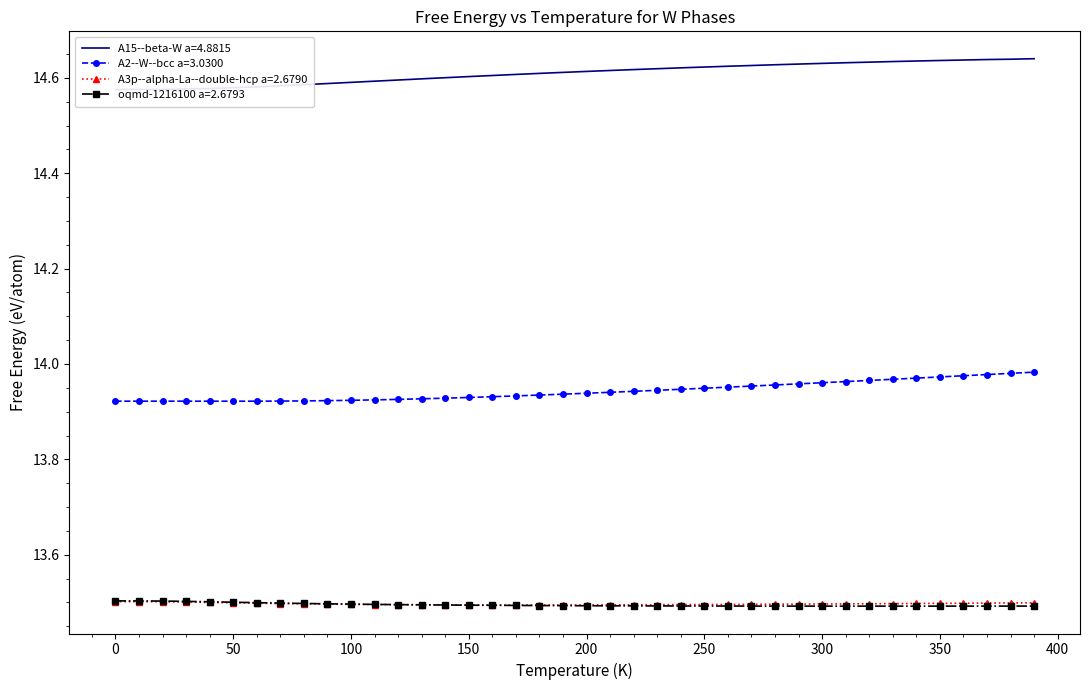

Reading left to right, what are all the values shown in this chart?

A15--beta-W a=4.8815: 14.6	14.6	14.6	14.6	14.6	14.6	14.6	14.6	14.6	14.6	14.6	14.6	14.6	14.6	14.6	14.6	14.6	14.6	14.6	14.6	14.6	14.6	14.6	14.6	14.6	14.6	14.6	14.6	14.6	14.6	14.6	14.6	14.6	14.6	14.6	14.6	14.6	14.6	14.6	14.6
A2--W--bcc a=3.0300: 13.9	13.9	13.9	13.9	13.9	13.9	13.9	13.9	13.9	13.9	13.9	13.9	13.9	13.9	13.9	13.9	13.9	13.9	13.9	13.9	13.9	13.9	13.9	13.9	13.9	13.9	14.0	14.0	14.0	14.0	14.0	14.0	14.0	14.0	14.0	14.0	14.0	14.0	14.0	14.0
A3p--alpha-La--double-hcp a=2.6790: 13.5	13.5	13.5	13.5	13.5	13.5	13.5	13.5	13.5	13.5	13.5	13.5	13.5	13.5	13.5	13.5	13.5	13.5	13.5	13.5	13.5	13.5	13.5	13.5	13.5	13.5	13.5	13.5	13.5	13.5	13.5	13.5	13.5	13.5	13.5	13.5	13.5	13.5	13.5	13.5
oqmd-1216100 a=2.6793: 13.5	13.5	13.5	13.5	13.5	13.5	13.5	13.5	13.5	13.5	13.5	13.5	13.5	13.5	13.5	13.5	13.5	13.5	13.5	13.5	13.5	13.5	13.5	13.5	13.5	13.5	13.5	13.5	13.5	13.5	13.5	13.5	13.5	13.5	13.5	13.5	13.5	13.5	13.5	13.5